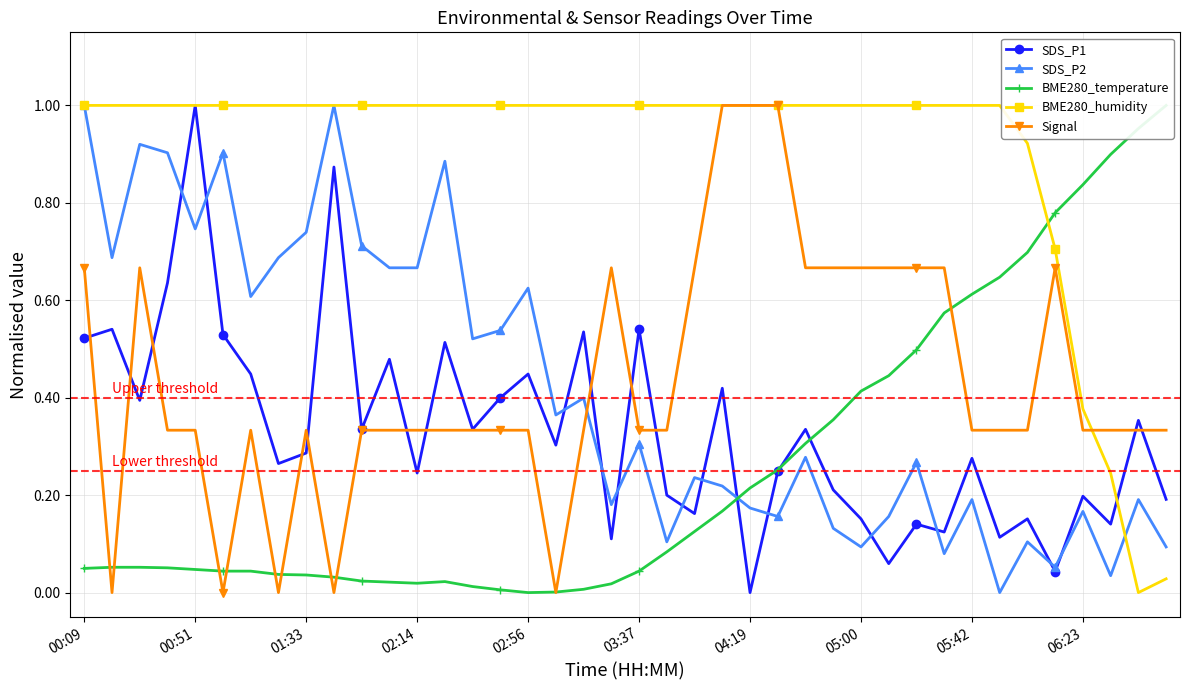

How many intersections are there between SDS_P2 and Signal?

1